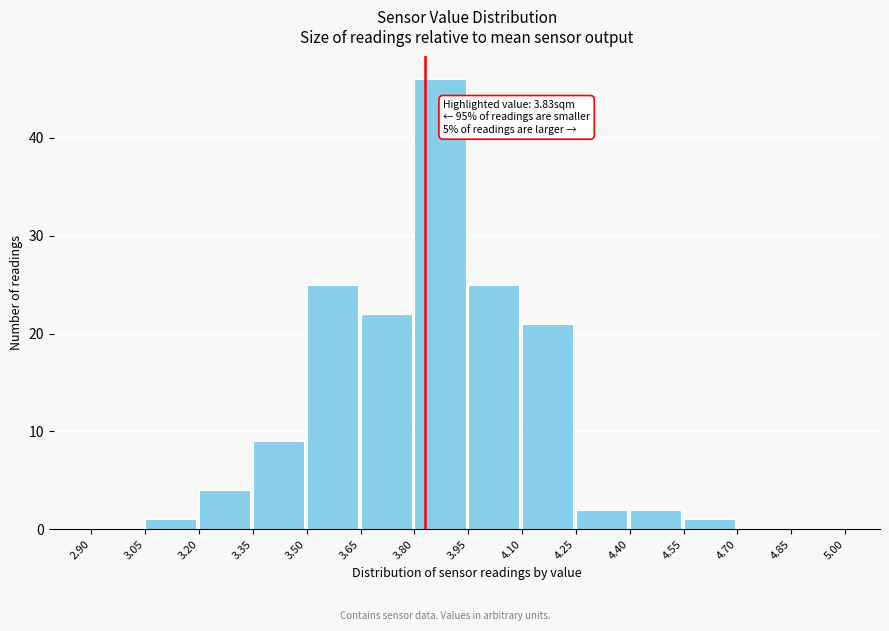

Which range on the x-axis has the tallest bar?

3.80 to 3.95